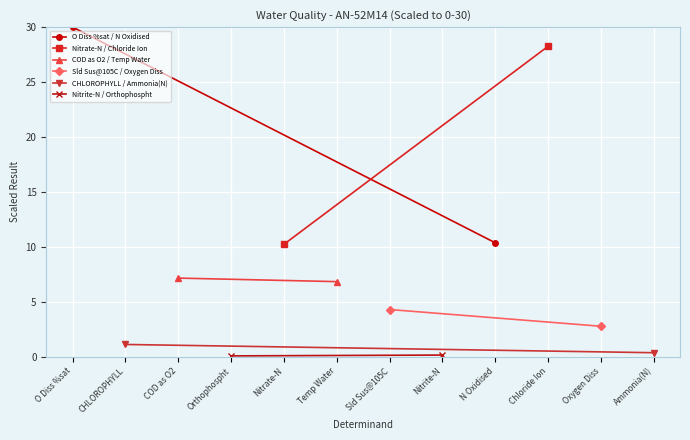

Which series has the largest range (max minus min)?

O Diss %sat / N Oxidised